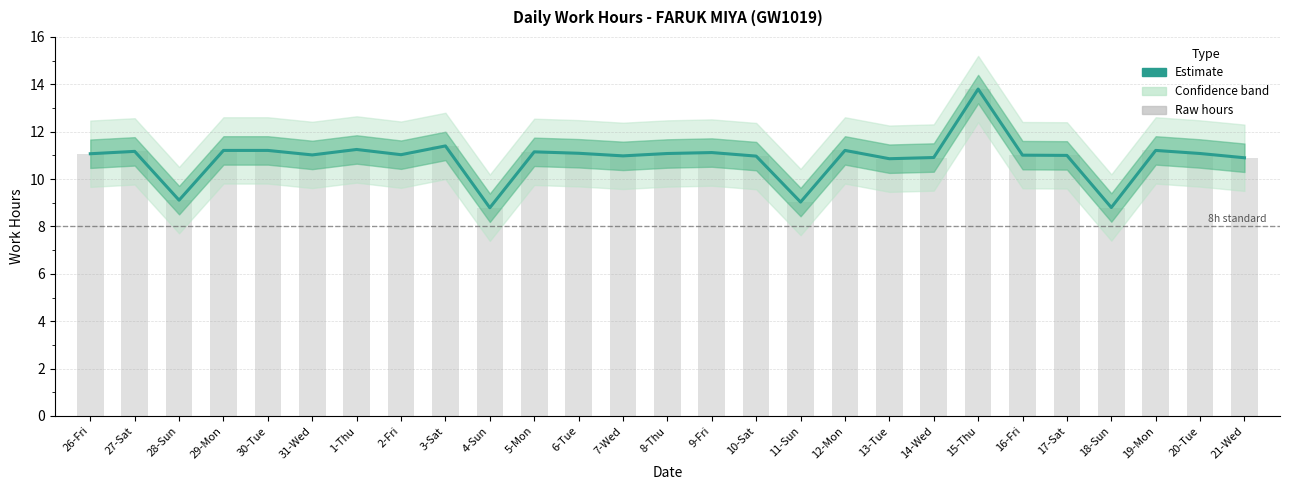

What is the minimum value for Raw hours?

8.8